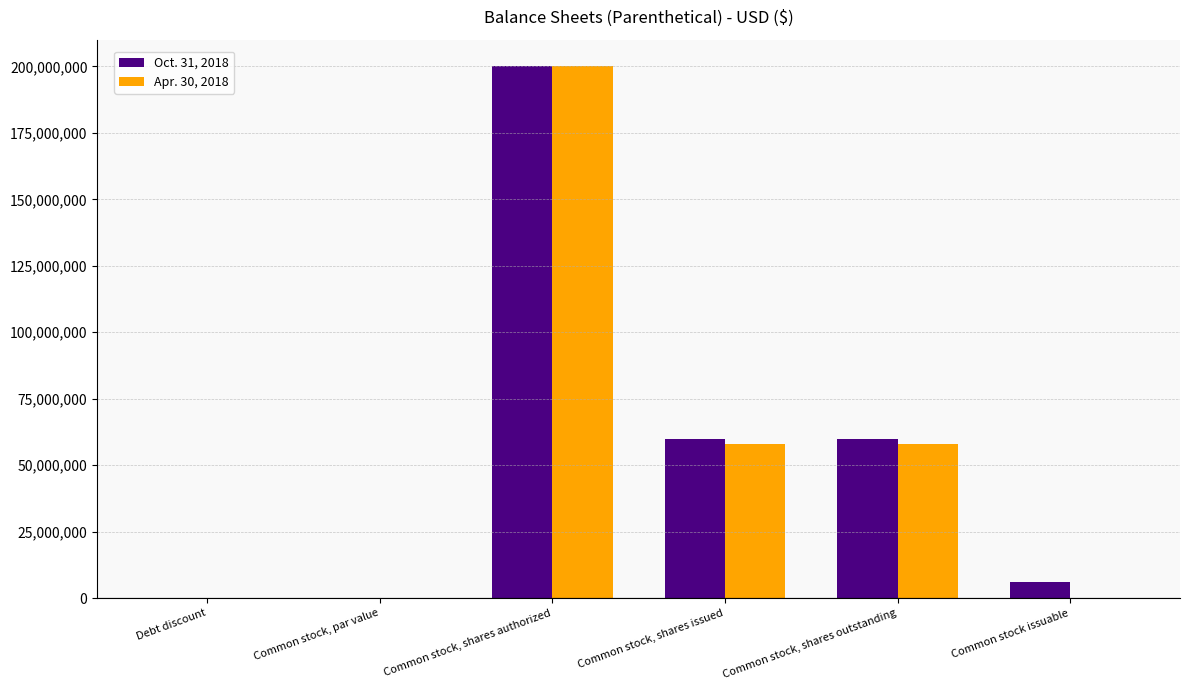

What is the maximum value shown in the chart?

200000000.0